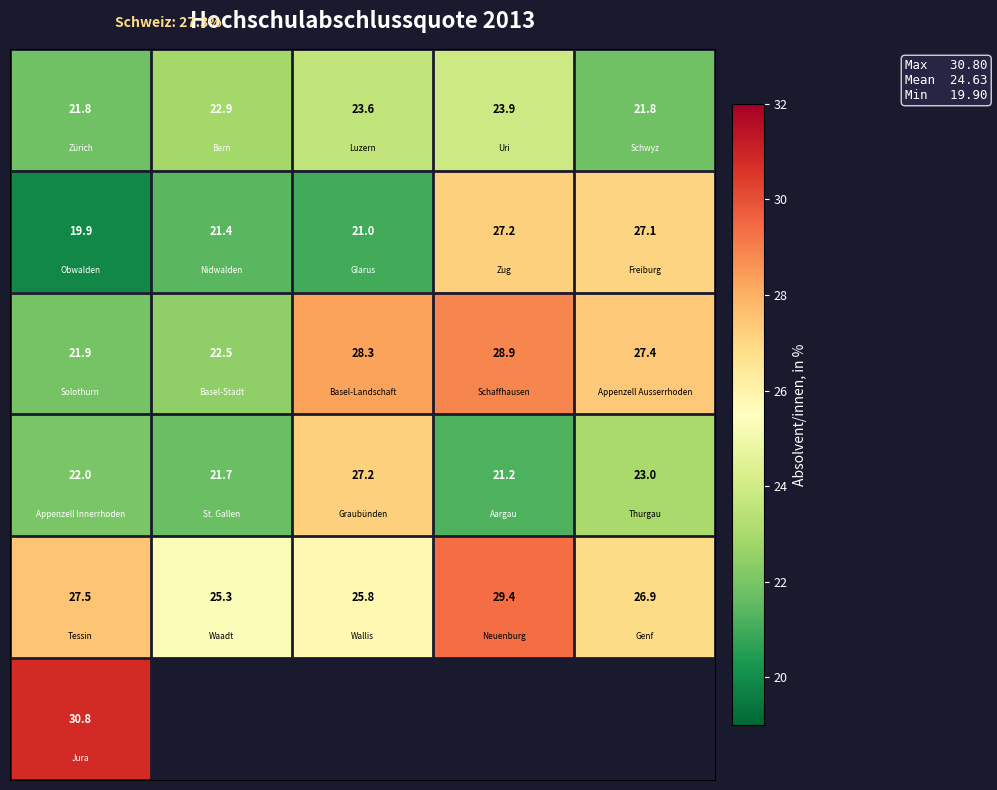

What is the difference between the highest and lowest values at 1?

3.9